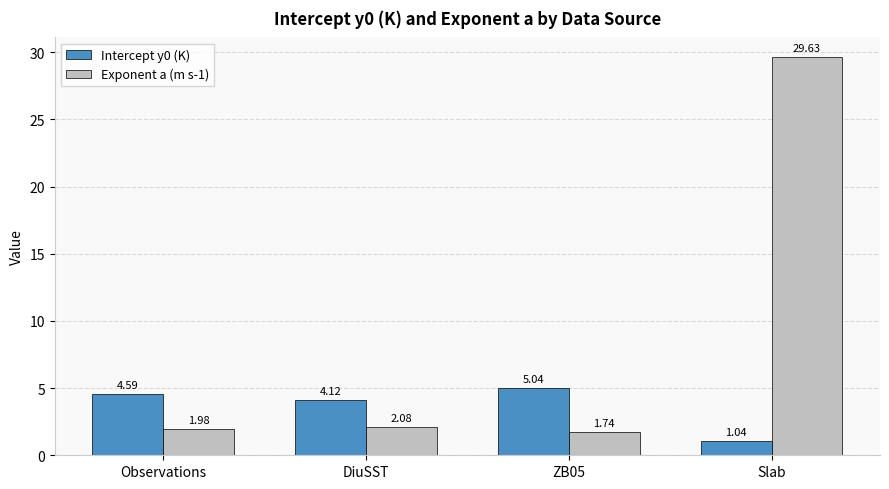

Rank the series at Observations from lowest to highest value.

Exponent a (m s-1), Intercept y0 (K)